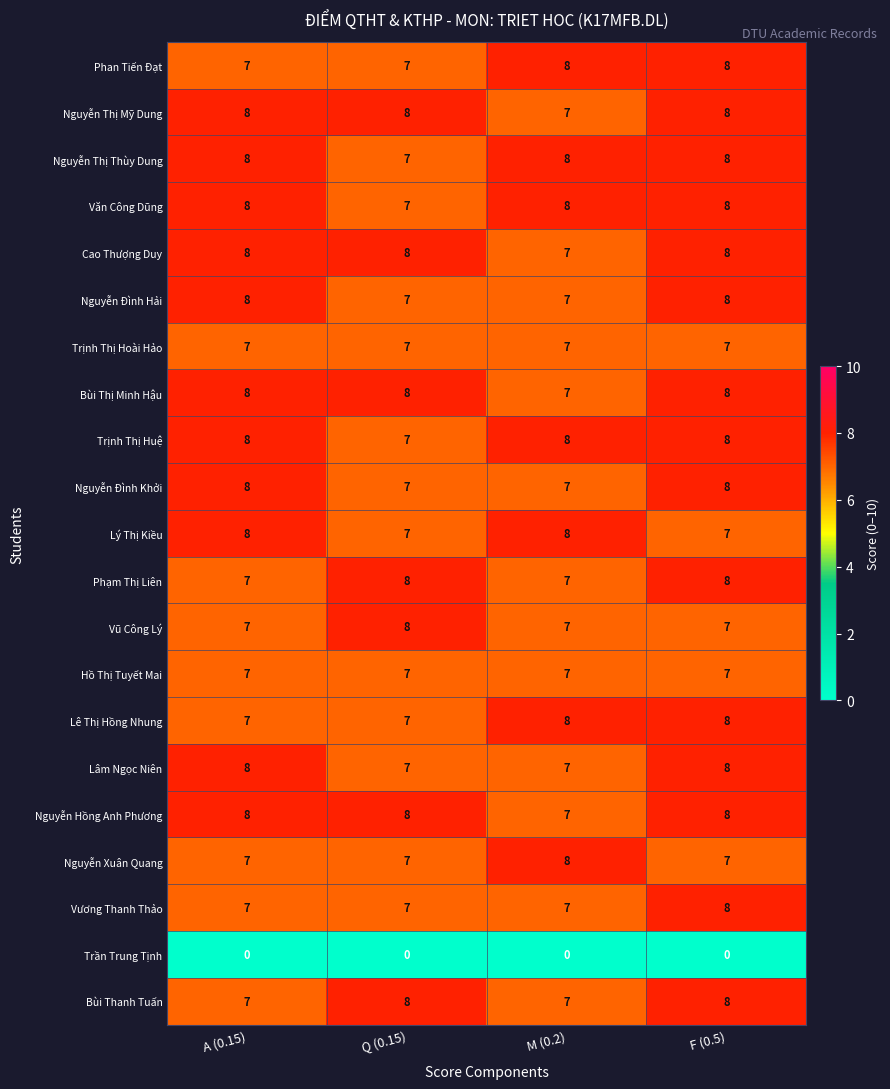

What is the greatest value displayed?

8